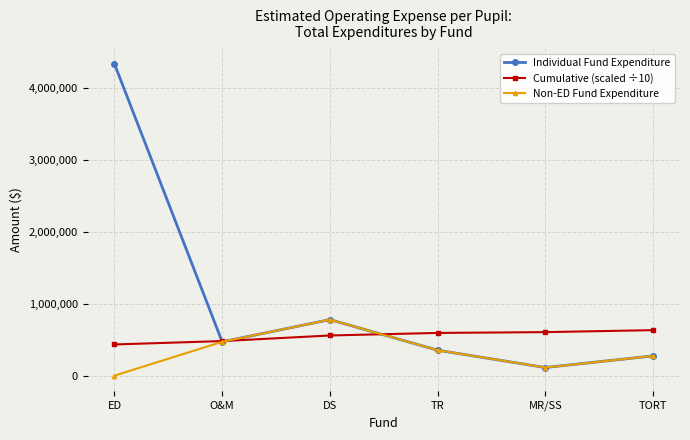

What is the label of the 5th point from the right?

O&M